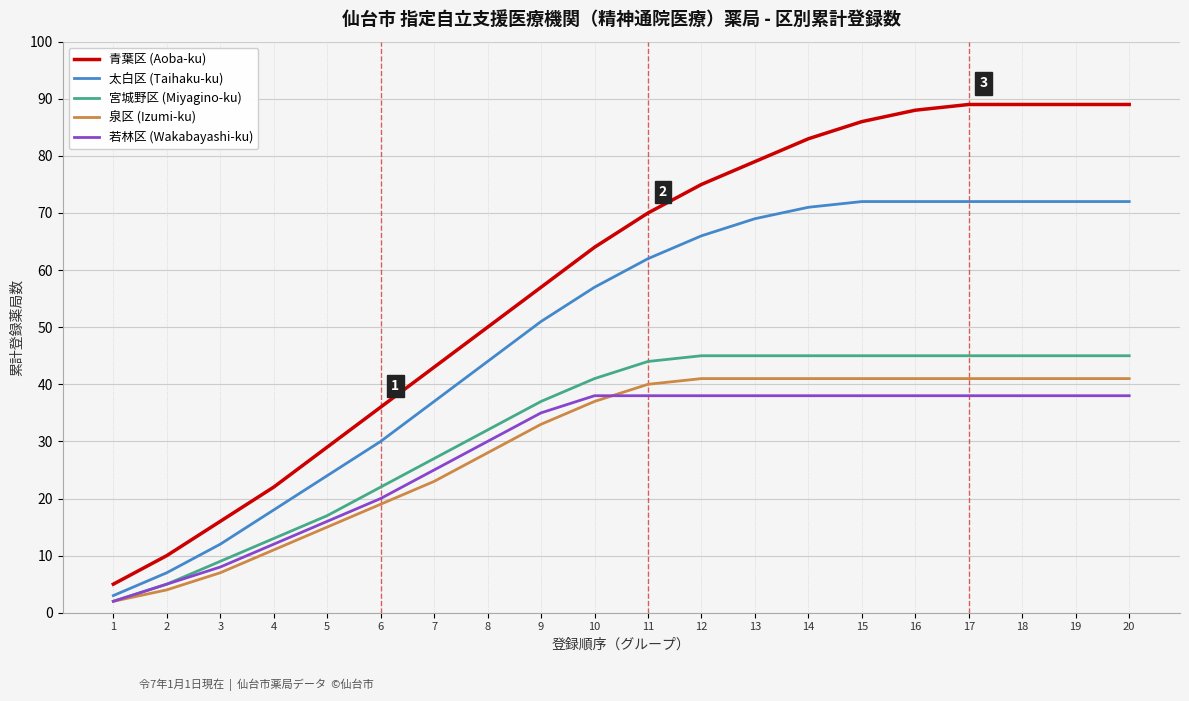

What is the difference between the second highest and minimum values in the 若林区 (Wakabayashi-ku) series?

36